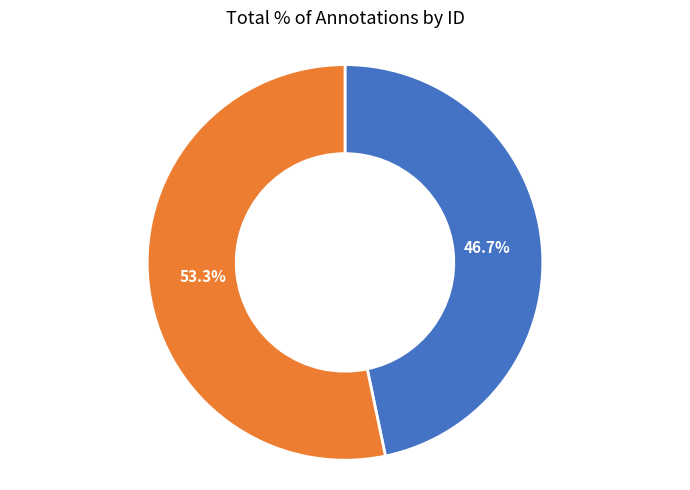

Is there any slice that represents more than half of the pie?

Yes